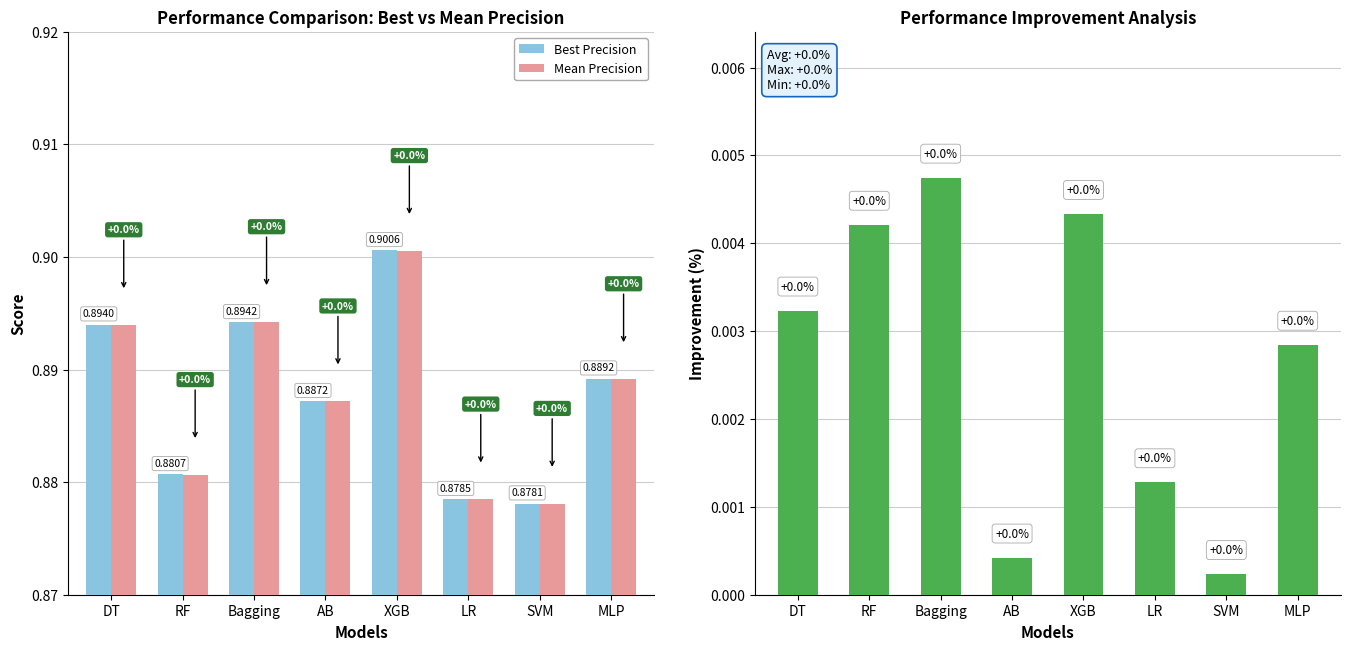

What is the lowest value of the Best Precision series?

0.9